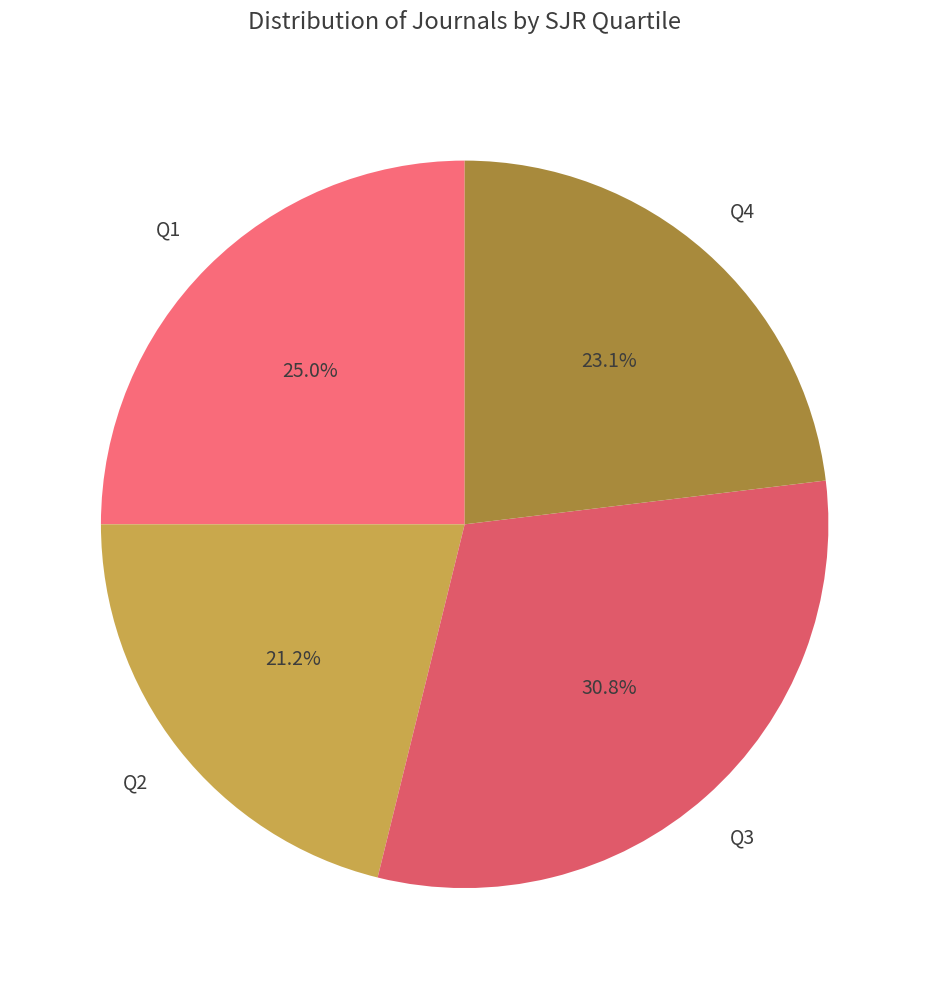

Do Q4 and Q3 together represent more than half of the pie?

Yes